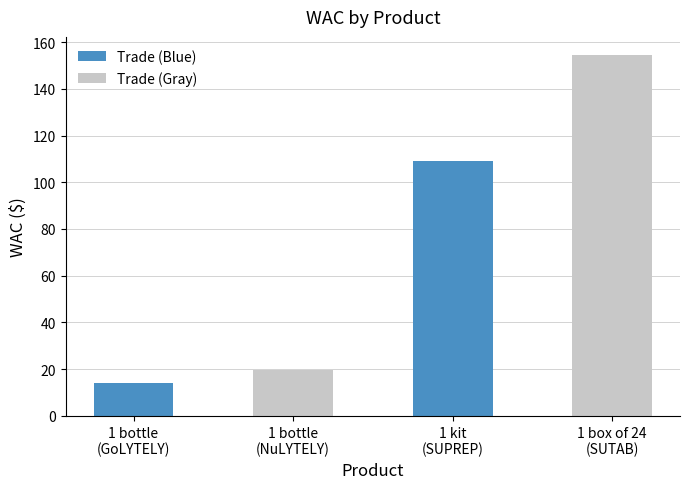

Is it true that the value at 1 kit
(SUPREP) is 109.0?

True